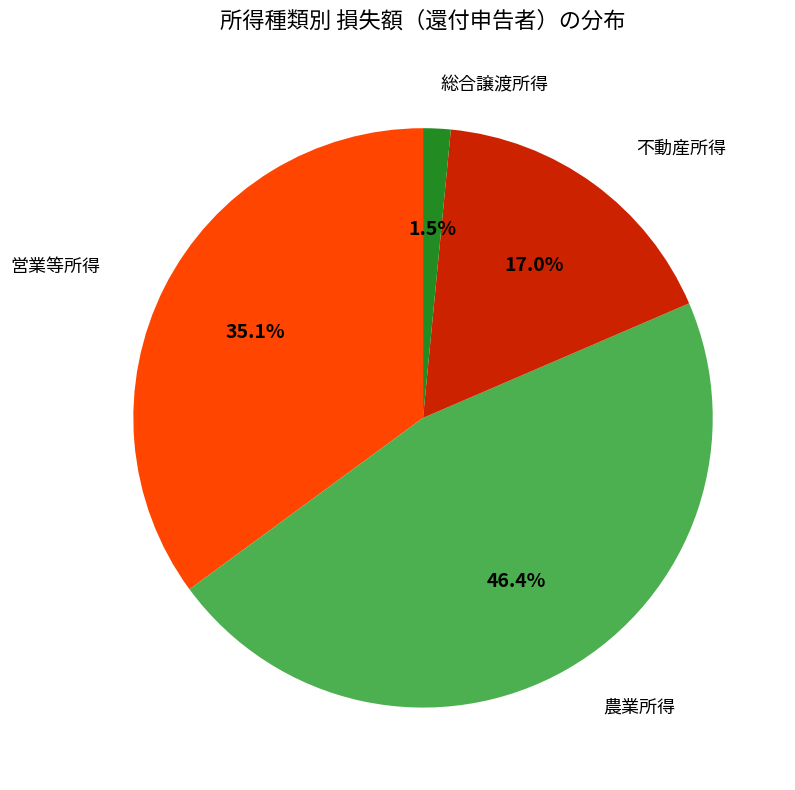

Is there any slice that represents more than half of the pie?

No